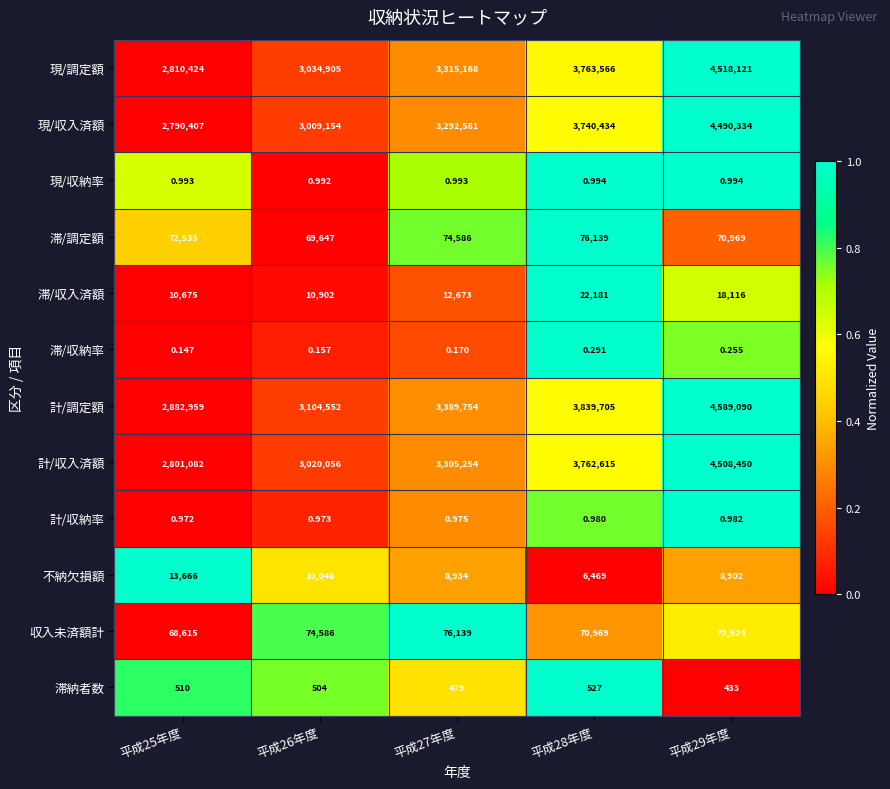

Which series has the widest spread of values?

現/調定額